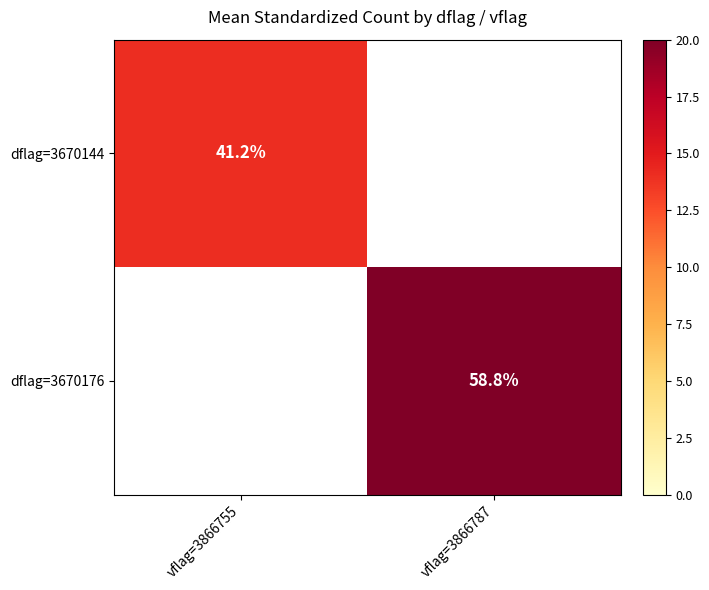

The dflag=3670176 series shows 39.1 at vflag=3866787. True or false?

False